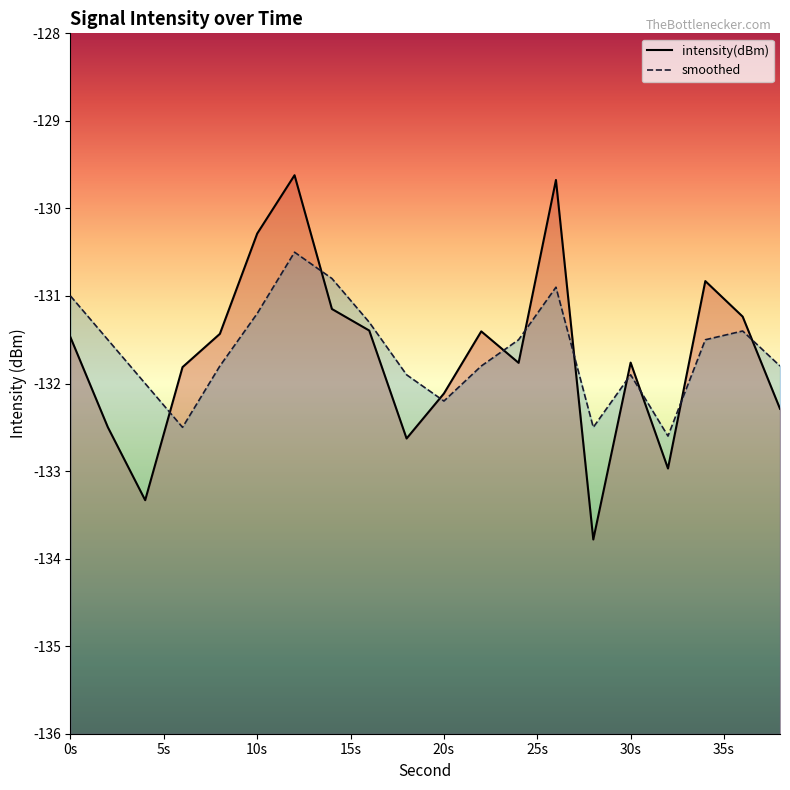

Is this an area chart (filled region under the line)?

No